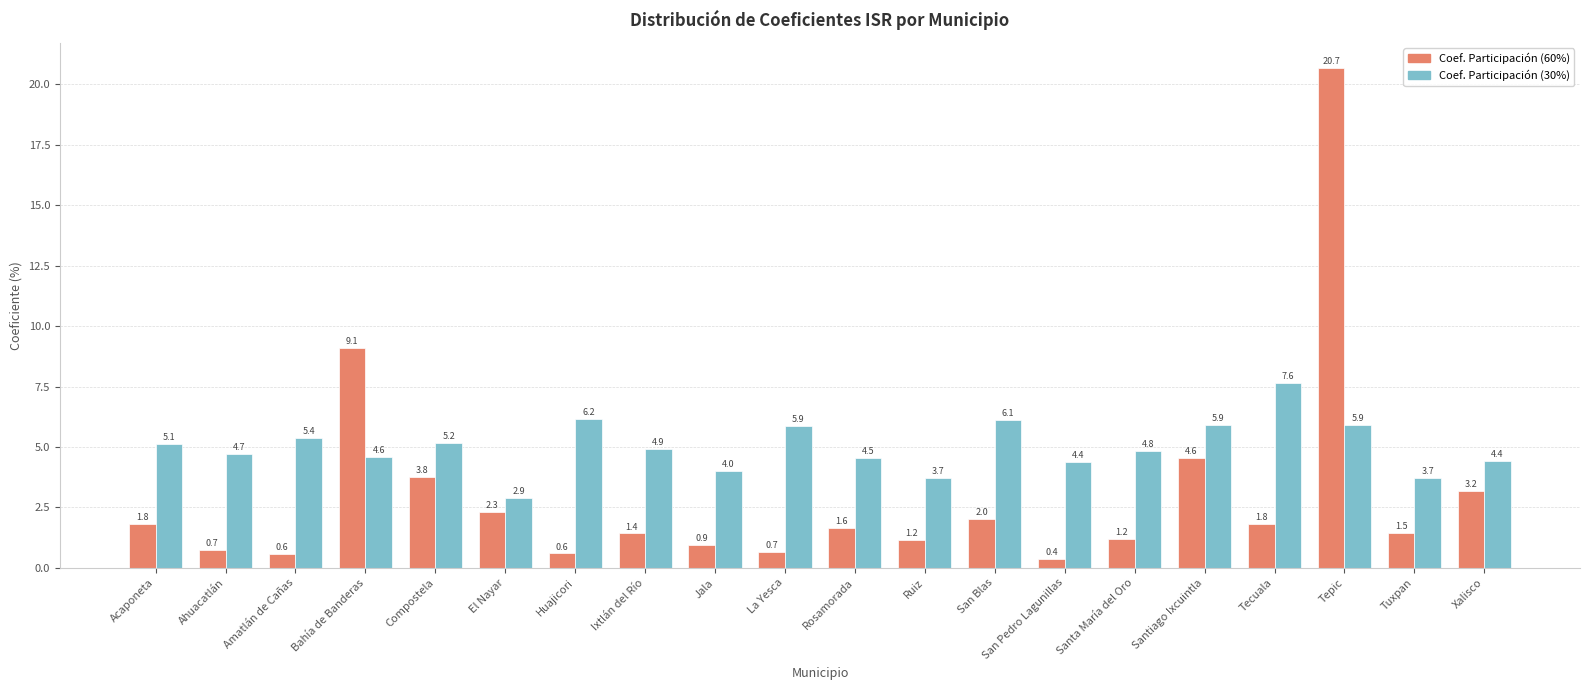

How many groups of bars are there?

20